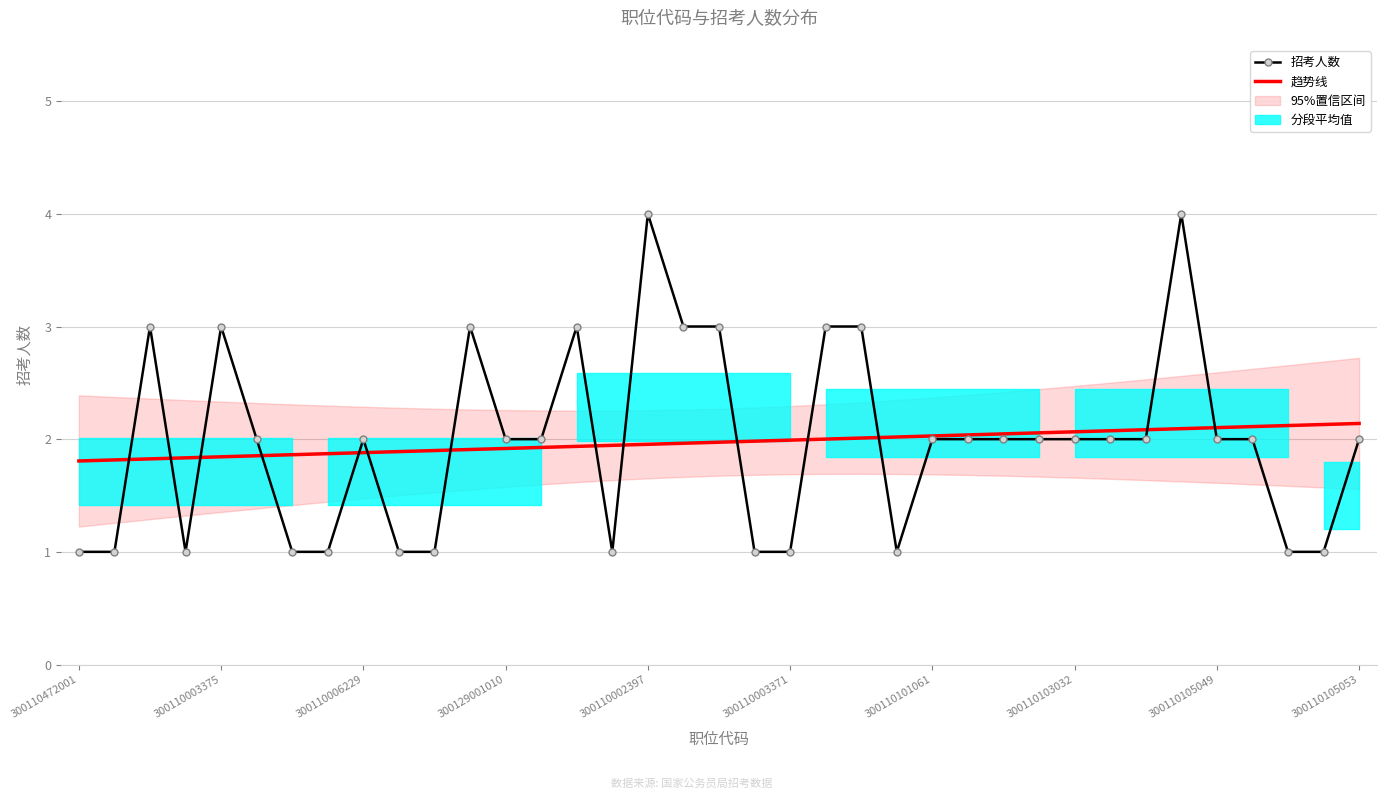

Count the 招考人数 values in the range 1 to 3.

35